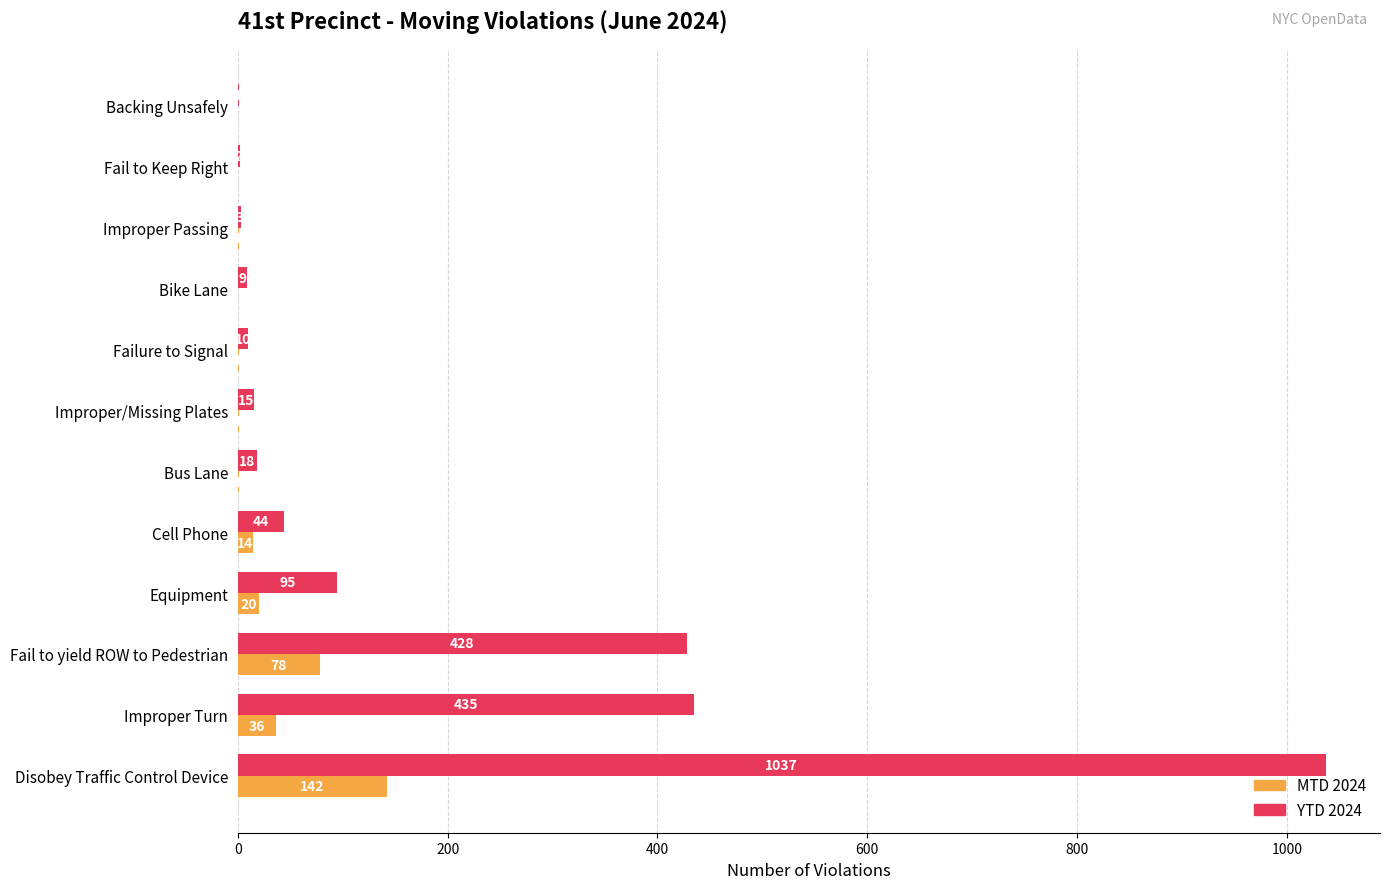

What is the sum of all YTD 2024 values?

2097